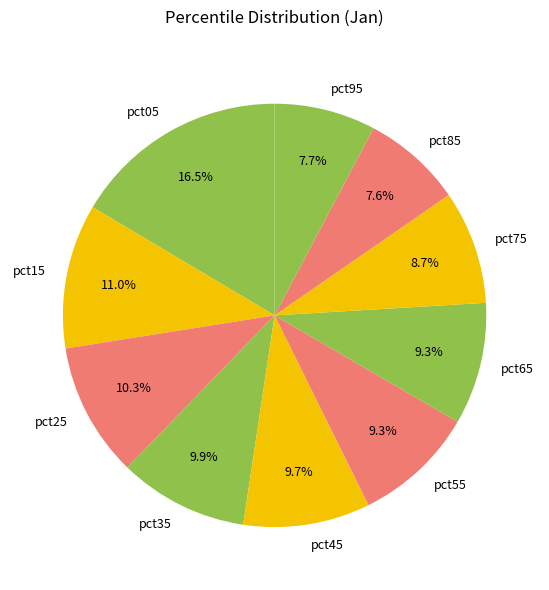

Which category has the biggest portion of the pie?

pct05